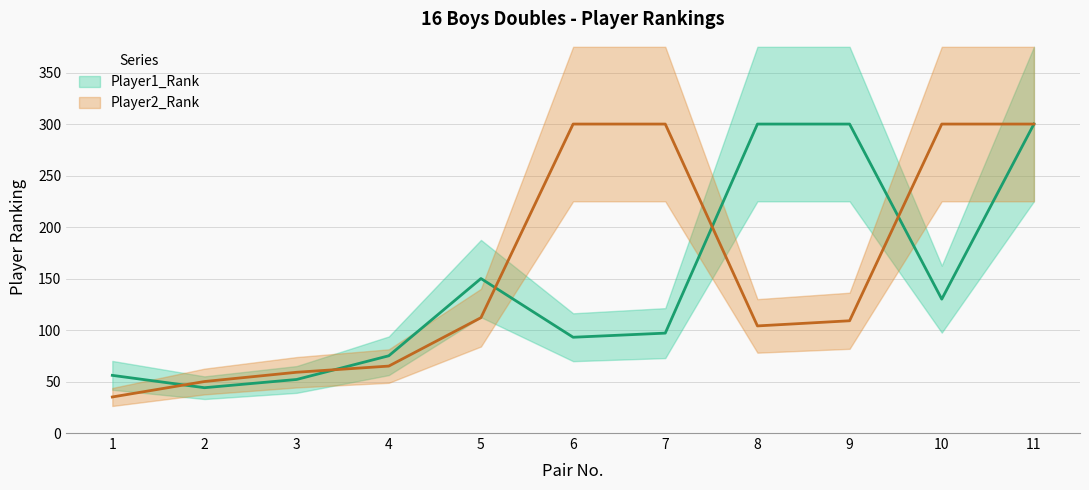

At which category does the chart reach its minimum across all series?

1